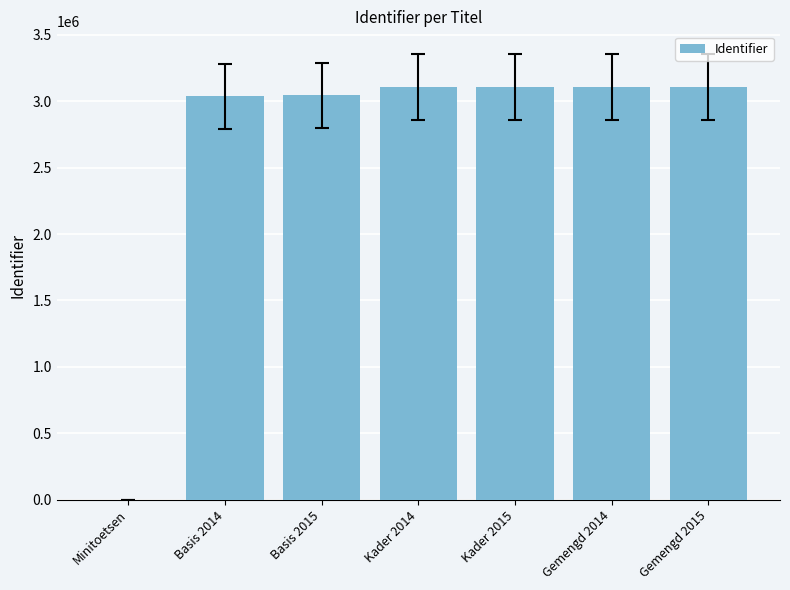

At which label is the value closest to 1554804?

Basis 2014